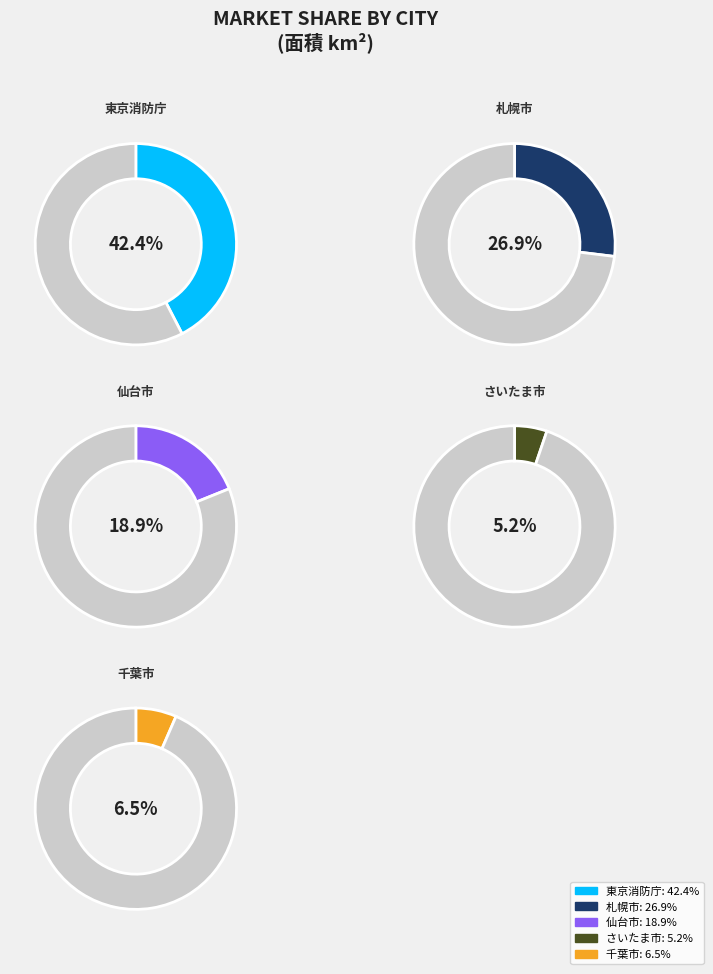

How many segments does this pie chart have?

10